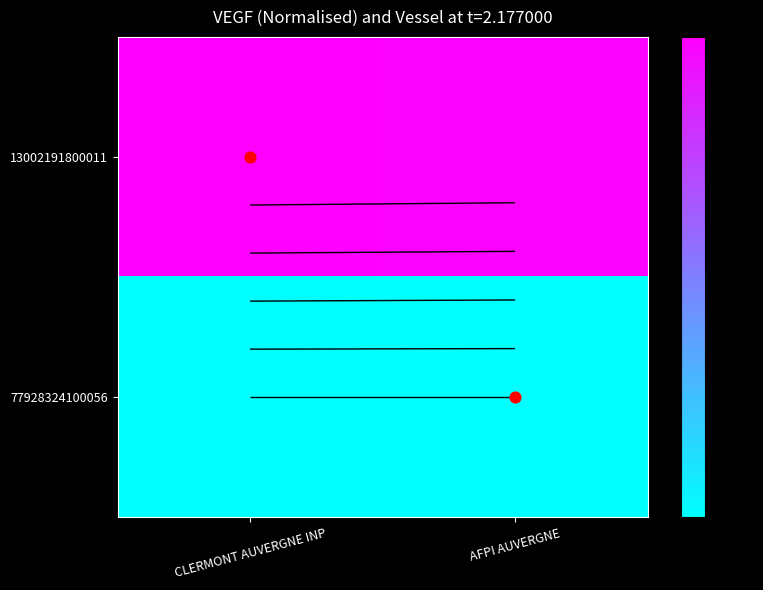

What is the average value of the 13002191800011 series?

1.0